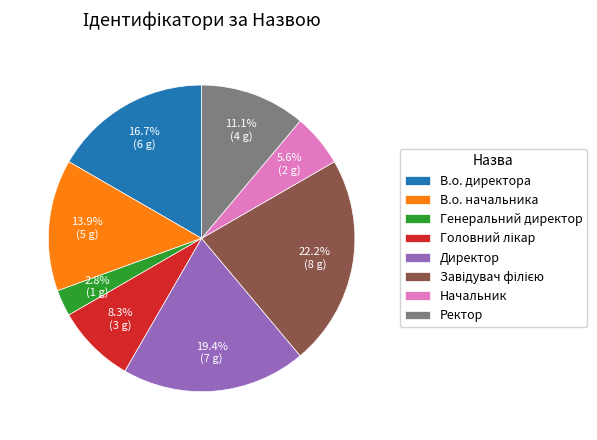

The Начальник slice represents 6% of the pie. True or false?

True